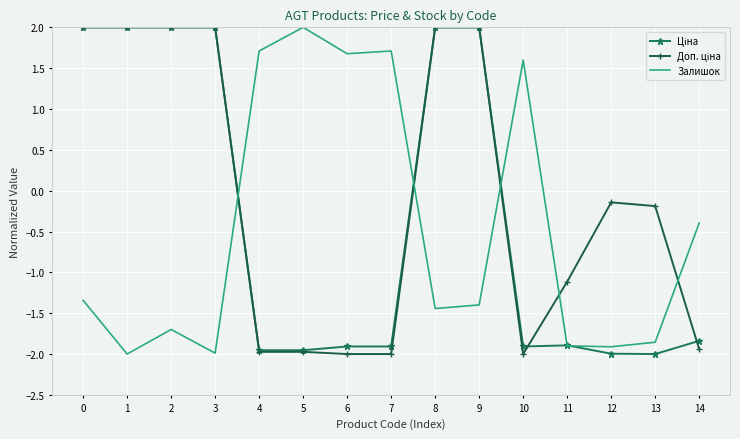

What is the difference between the Залишок values at 4 and 9?

3.1